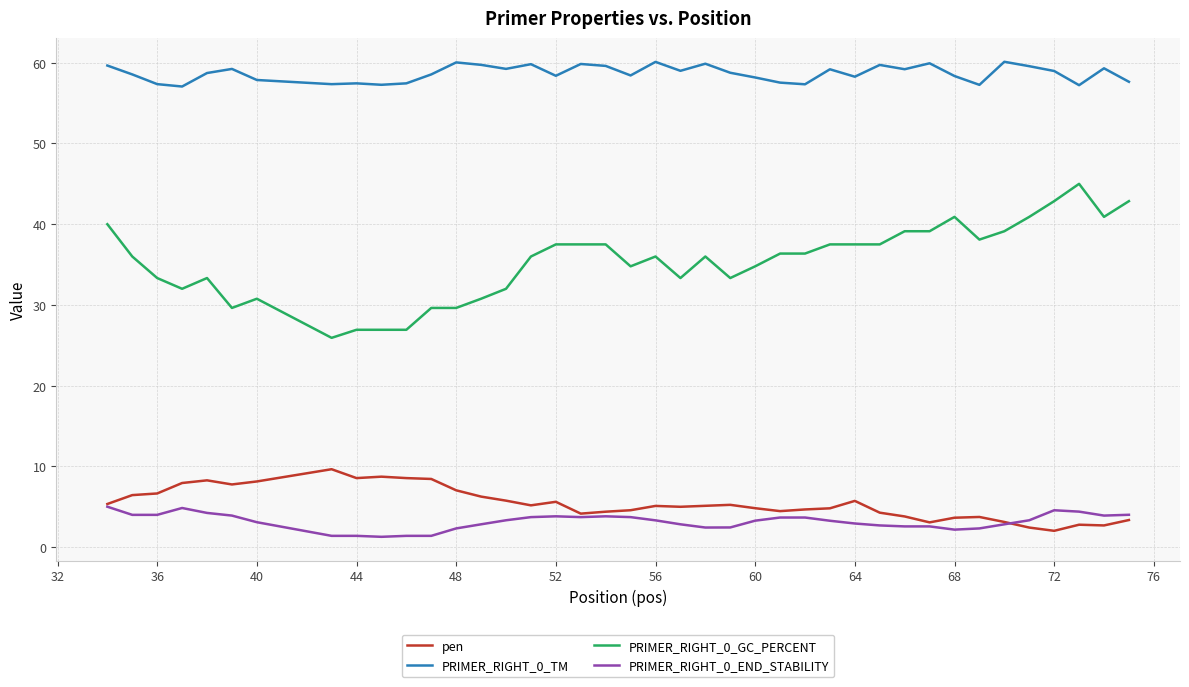

List the series in order of their peak value, lowest first.

PRIMER_RIGHT_0_END_STABILITY, pen, PRIMER_RIGHT_0_GC_PERCENT, PRIMER_RIGHT_0_TM